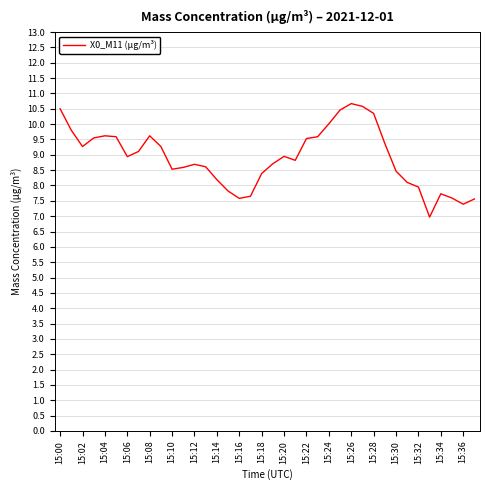

What is the smallest value displayed?

7.0